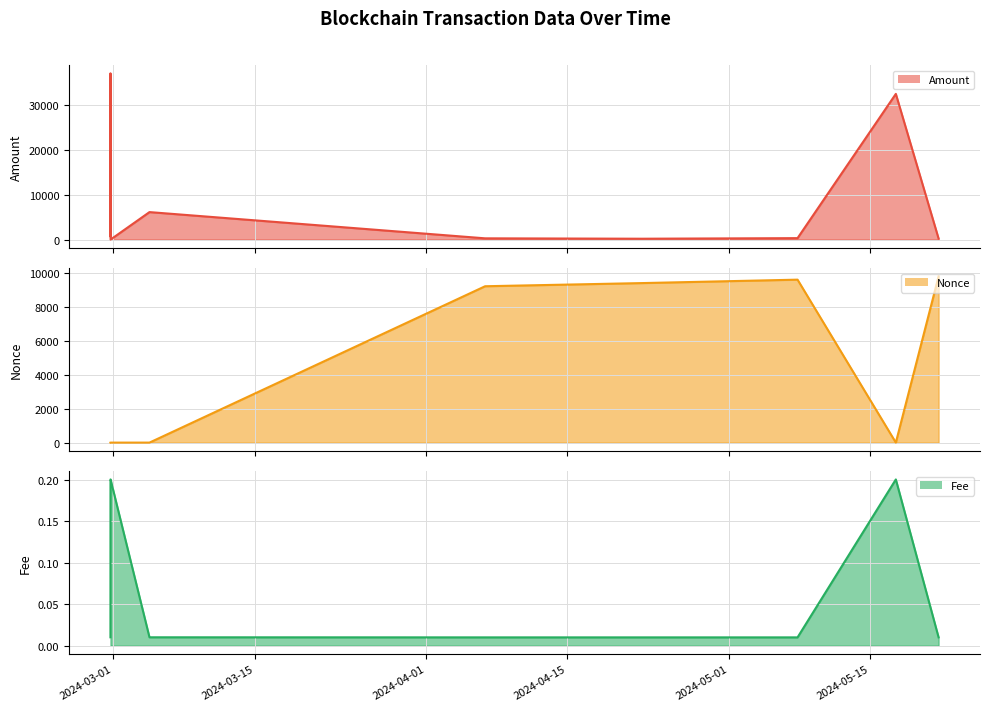

The Amount series shows 19139.5 at 2024-04-01. True or false?

False